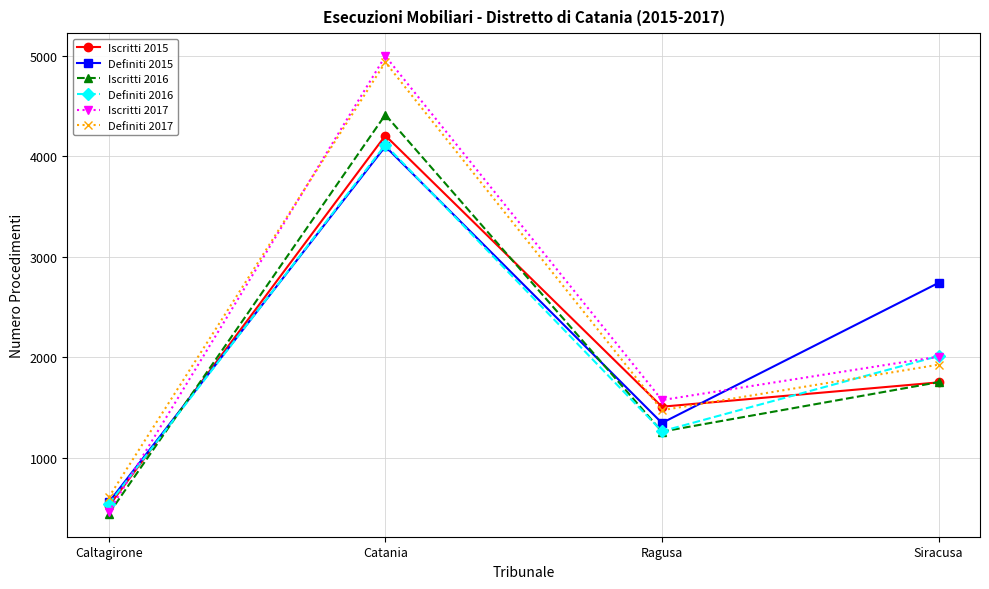

What is the highest value of the Definiti 2017 series?

4938